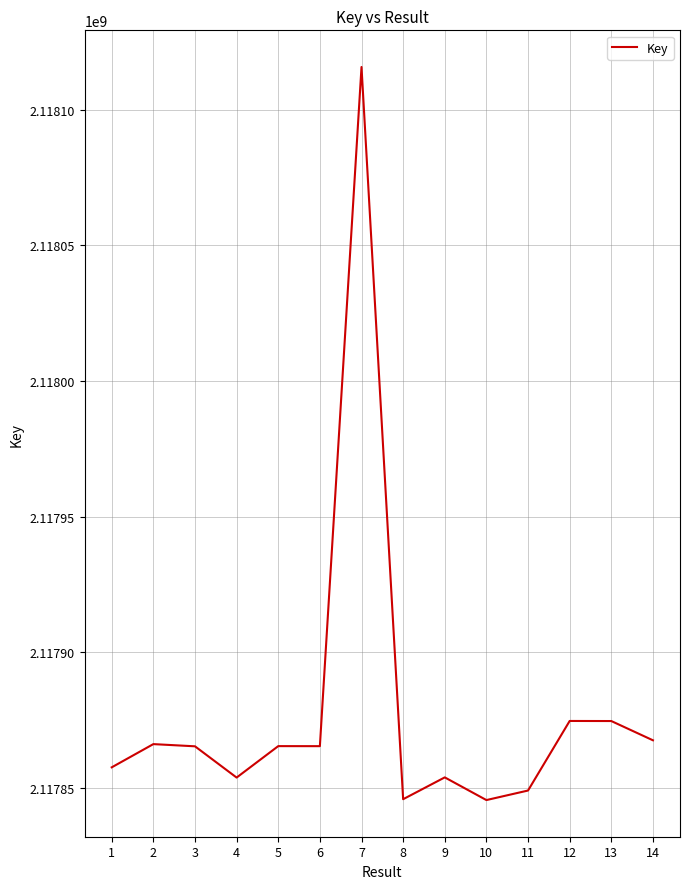

True or false: the data shows 2811249350 at 9.

False